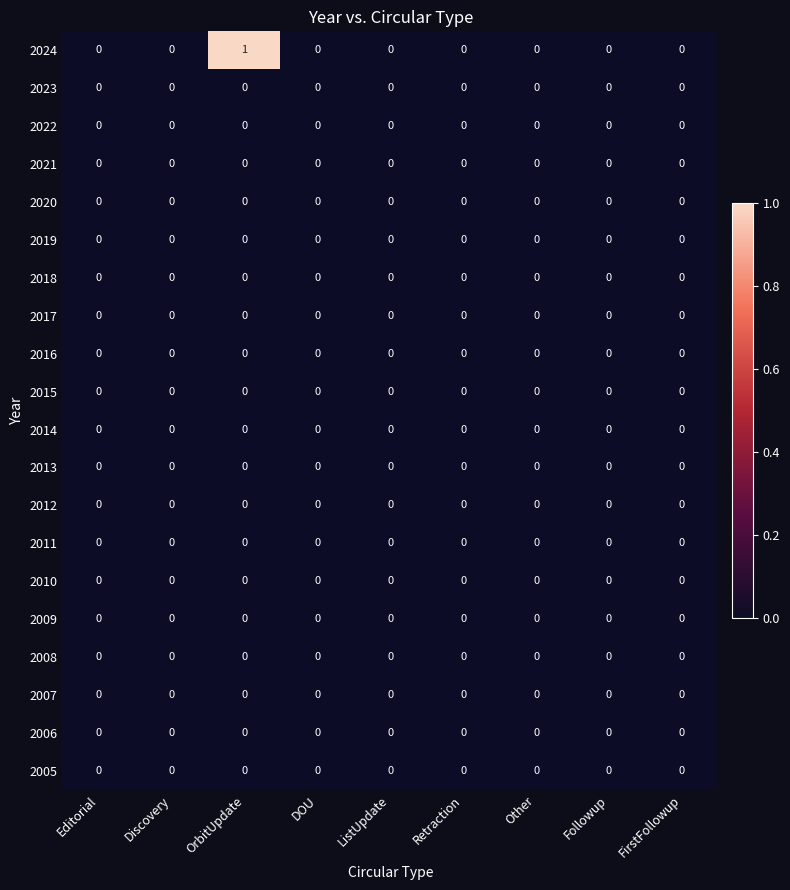

Which series has the largest range (max minus min)?

2024